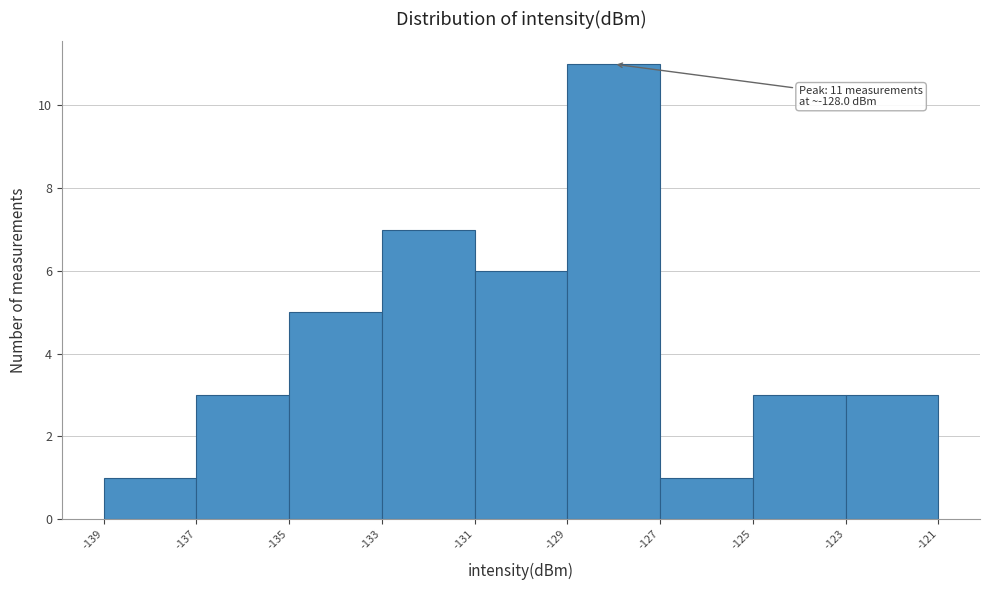

Over which range of the x-axis is the bar tallest?

-129 to -127